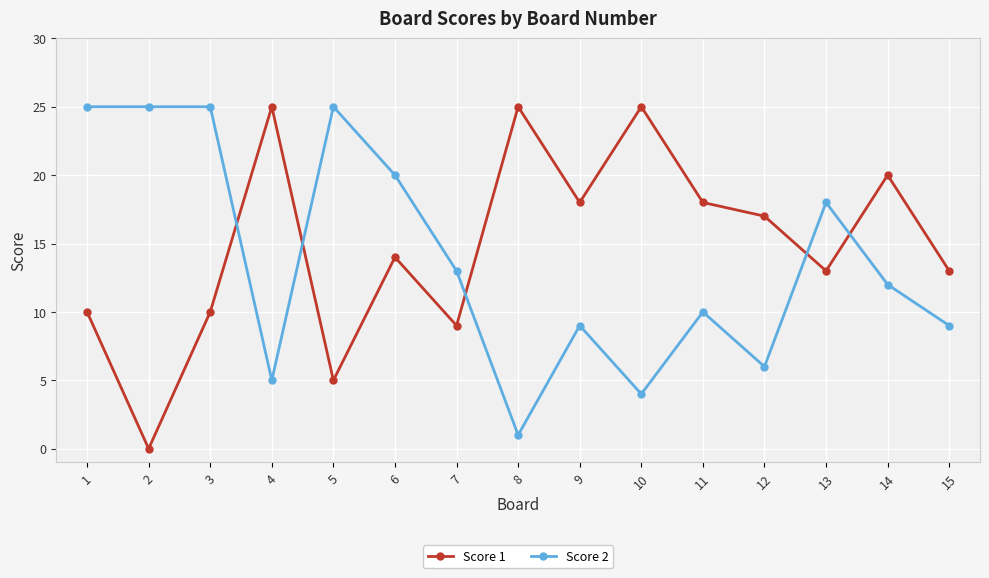

Reading left to right, list all the values displayed in this chart.

Score 1: 1=10	2=0	3=10	4=25	5=5	6=14	7=9	8=25	9=18	10=25	11=18	12=17	13=13	14=20	15=13
Score 2: 1=25	2=25	3=25	4=5	5=25	6=20	7=13	8=1	9=9	10=4	11=10	12=6	13=18	14=12	15=9